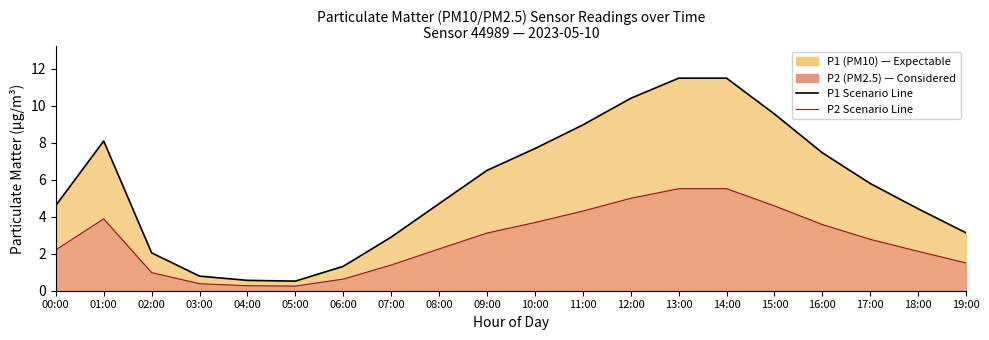

At how many categories does at least one series exceed 7?

8